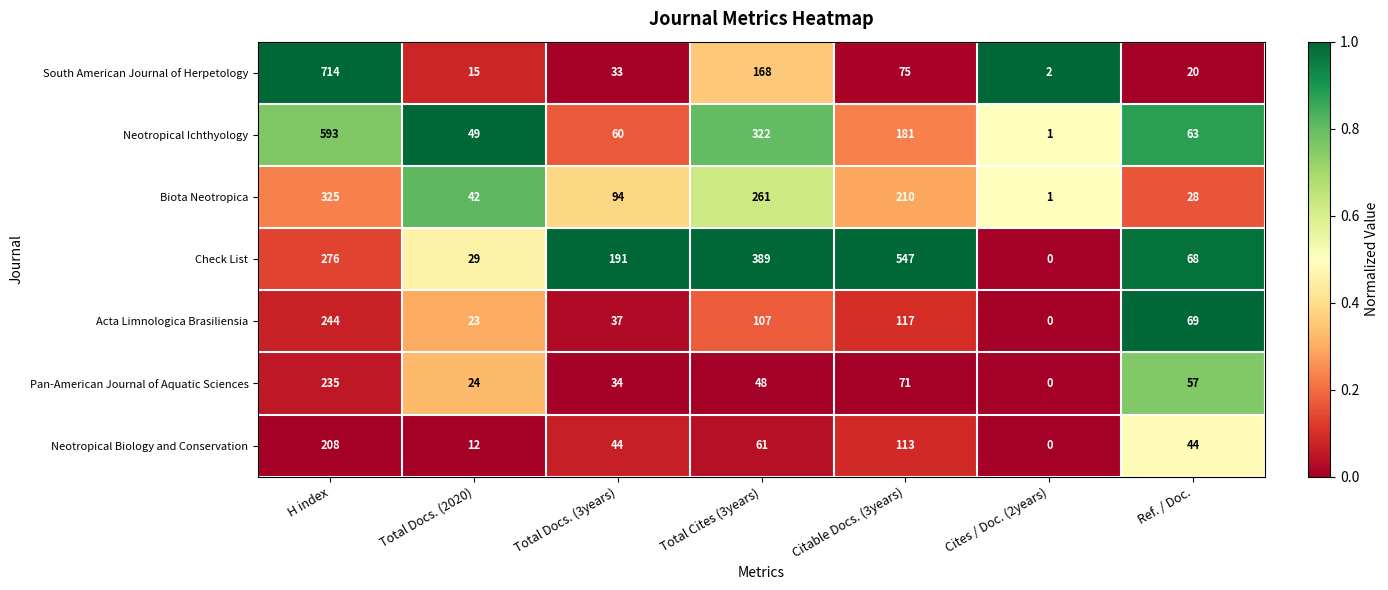

At which category is the sum across all series the highest?

H index